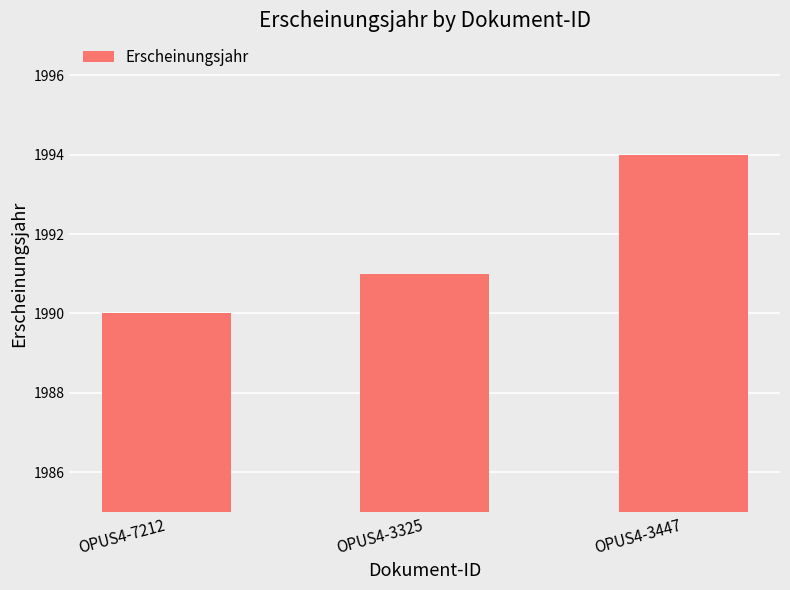

What is the label of the 1st bar from the right?

OPUS4-3447